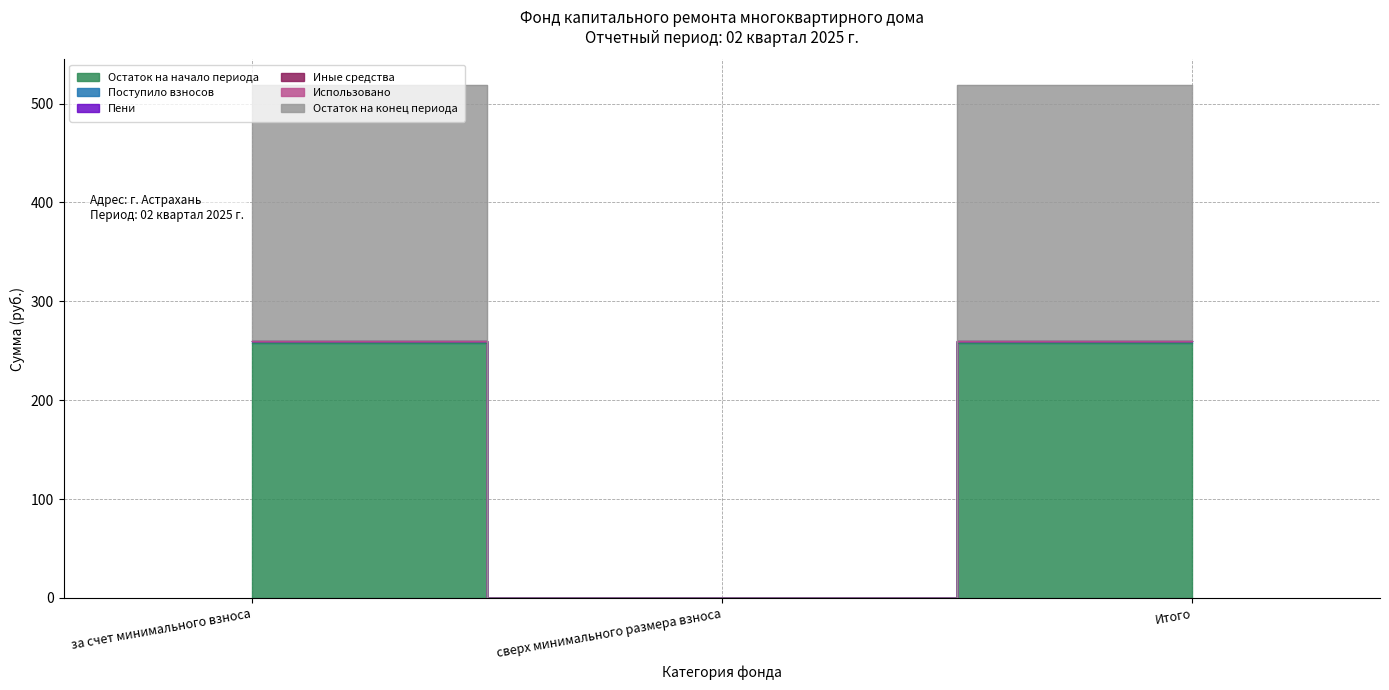

Which category has the lowest value in the Остаток на начало периода series?

сверх минимального размера взноса